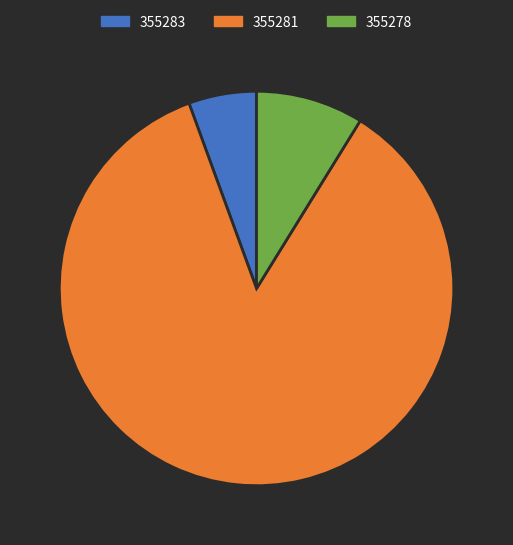

Combined, do 355283 and 355278 account for over 50%?

No